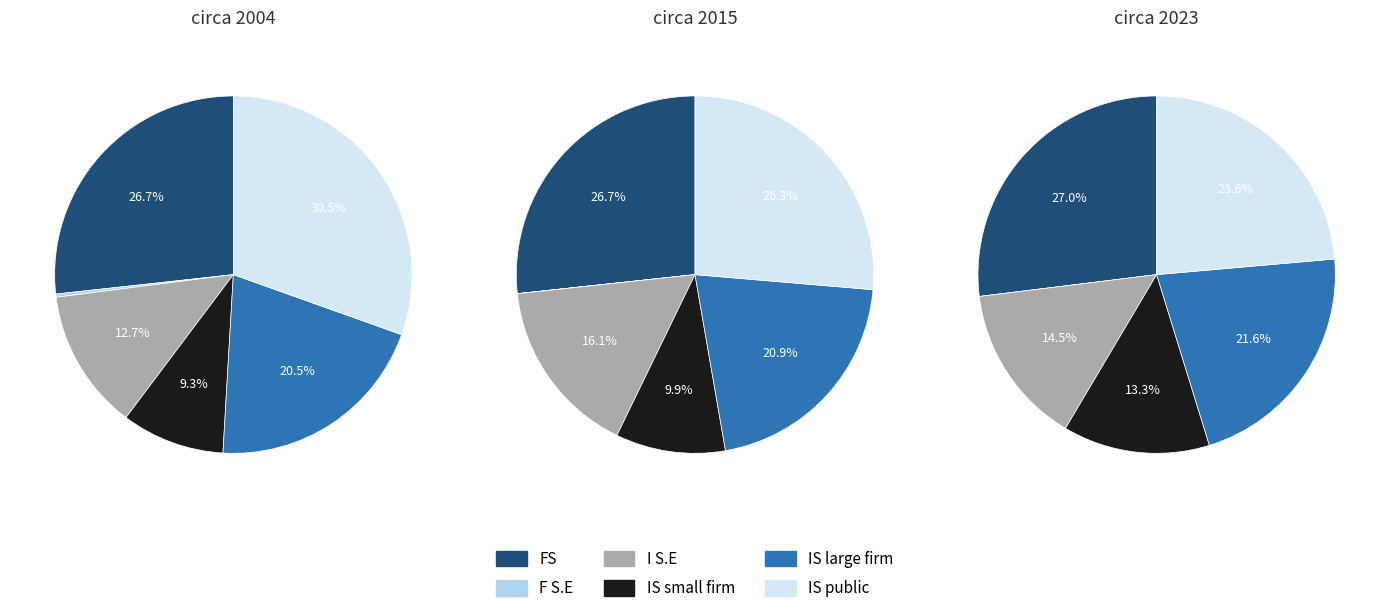

Do 1 and 5 together represent more than half of the pie?

No